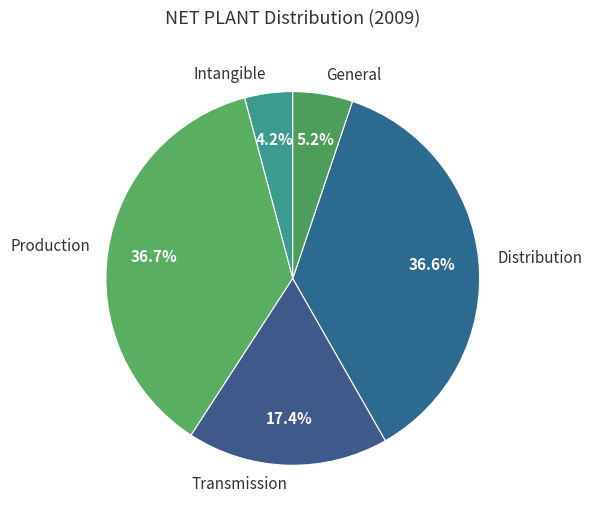

To the nearest percent, what is the combined percentage of General and Distribution?

42%